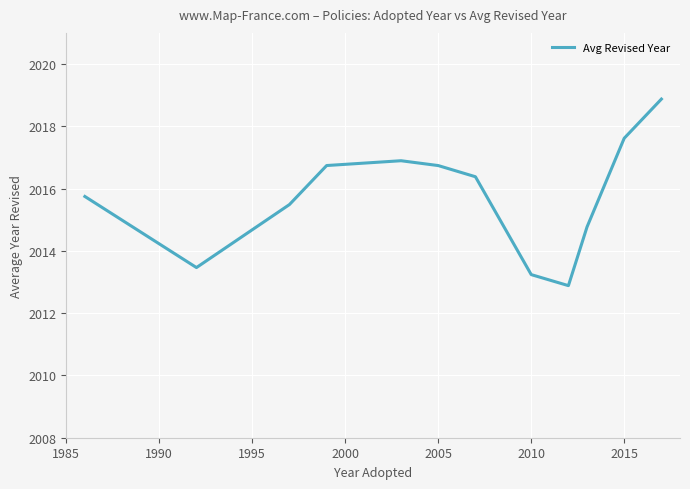

What is the maximum value shown in the chart?

2018.9